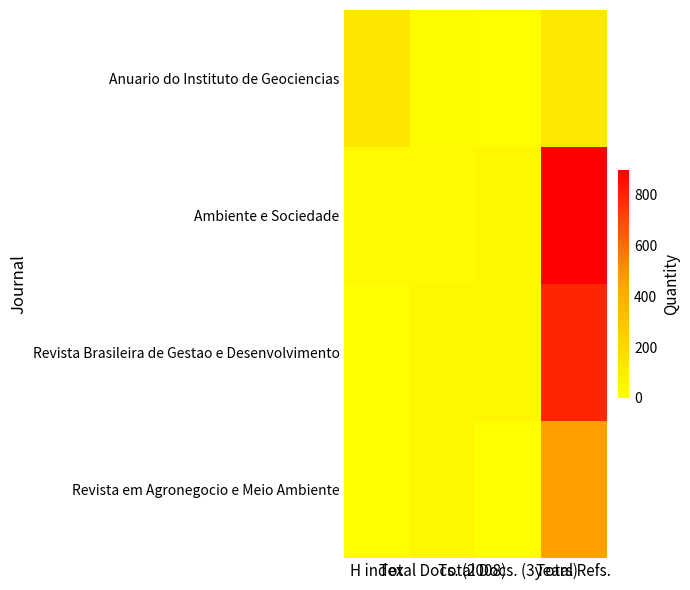

Reading right to left, transcribe all the data shown in this chart.

Anuario do Instituto de Geociencias: Total Refs.=114	Total Docs. (3years)=7	Total Docs. (2008)=16	H index=124
Ambiente e Sociedade: Total Refs.=897	Total Docs. (3years)=40	Total Docs. (2008)=26	H index=26
Revista Brasileira de Gestao e Desenvolvimento: Total Refs.=790	Total Docs. (3years)=39	Total Docs. (2008)=40	H index=8
Revista em Agronegocio e Meio Ambiente: Total Refs.=462	Total Docs. (3years)=0	Total Docs. (2008)=32	H index=9